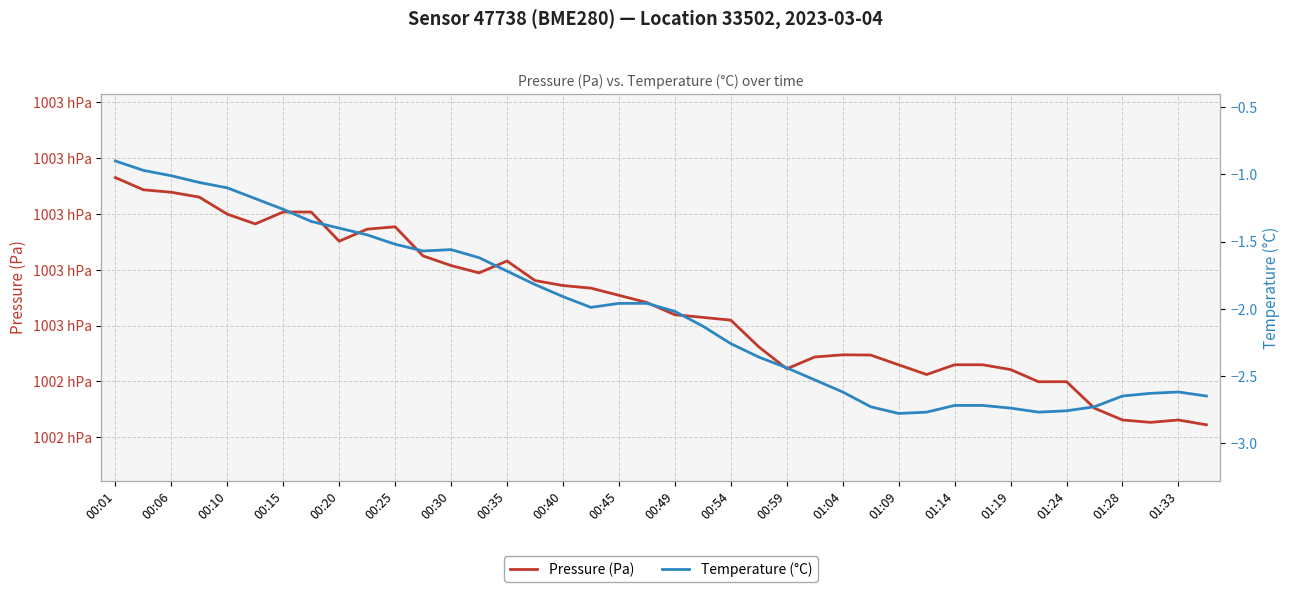

What is the value of the Temperature (°C) point at the 13th from the left?

-1.6